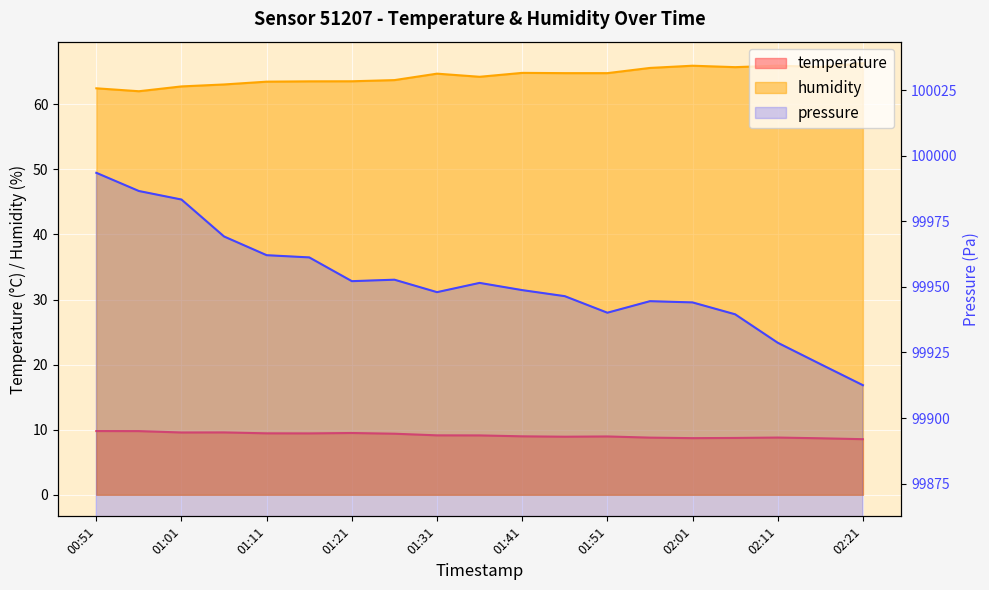

At how many categories does at least one series exceed 38?

19